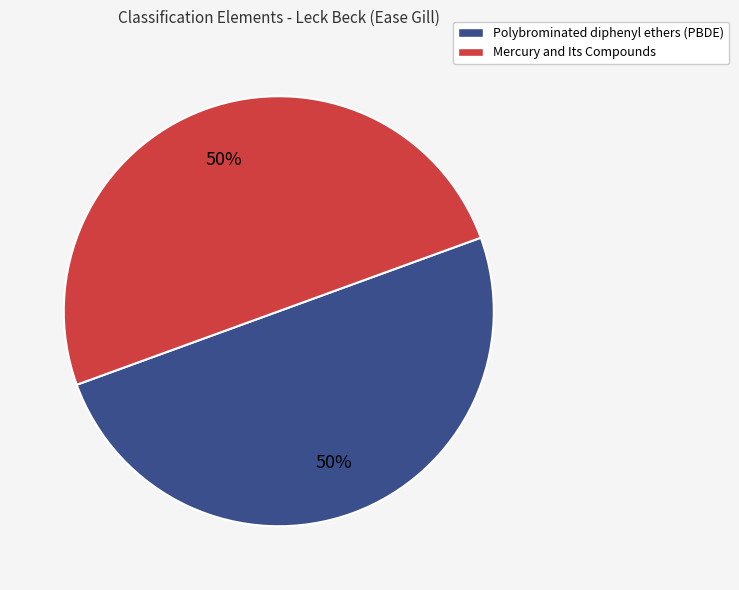

To the nearest percent, what portion does Mercury and Its Compounds represent?

50%